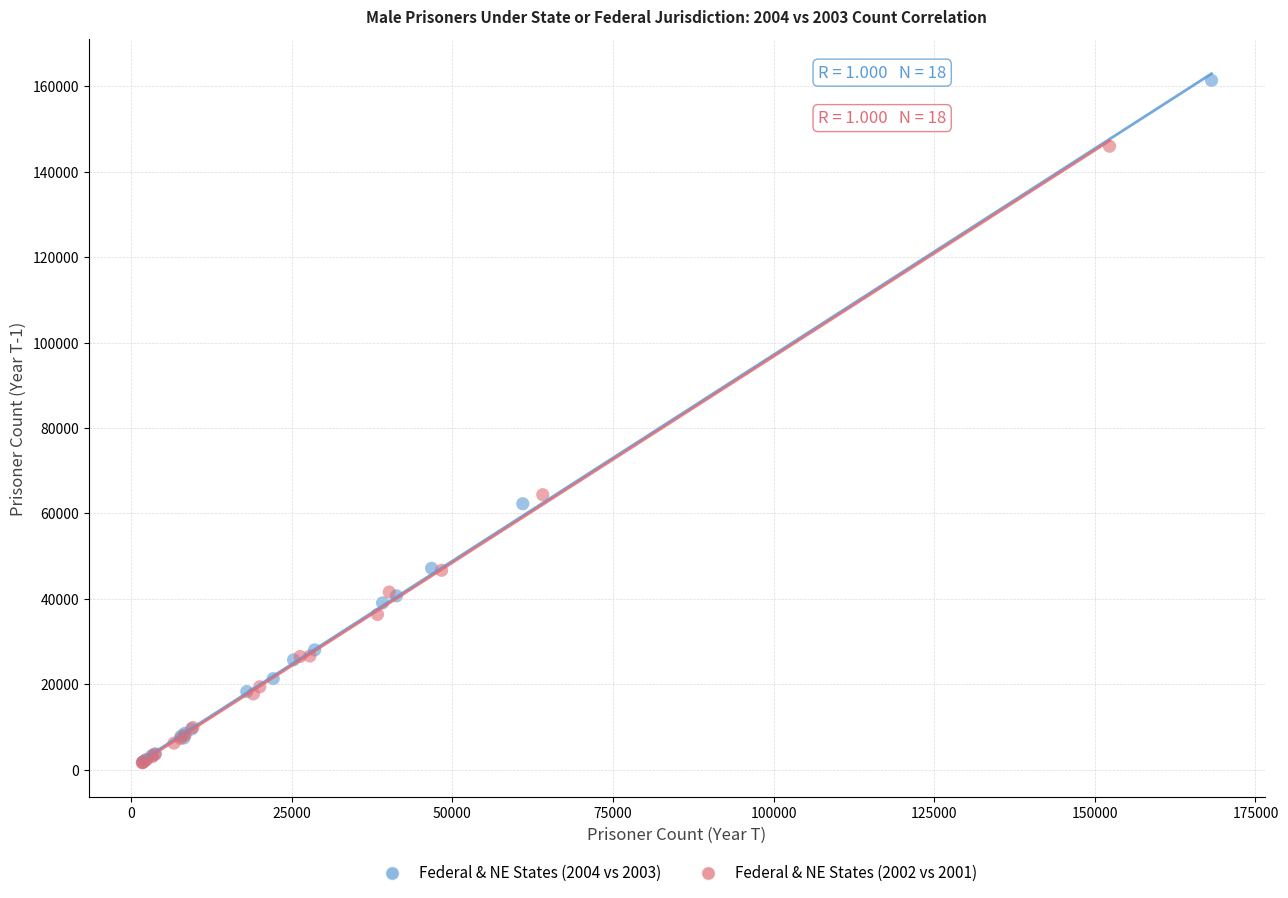

Which series has the largest Y range (max minus min)?

Federal & NE States (2004 vs 2003)